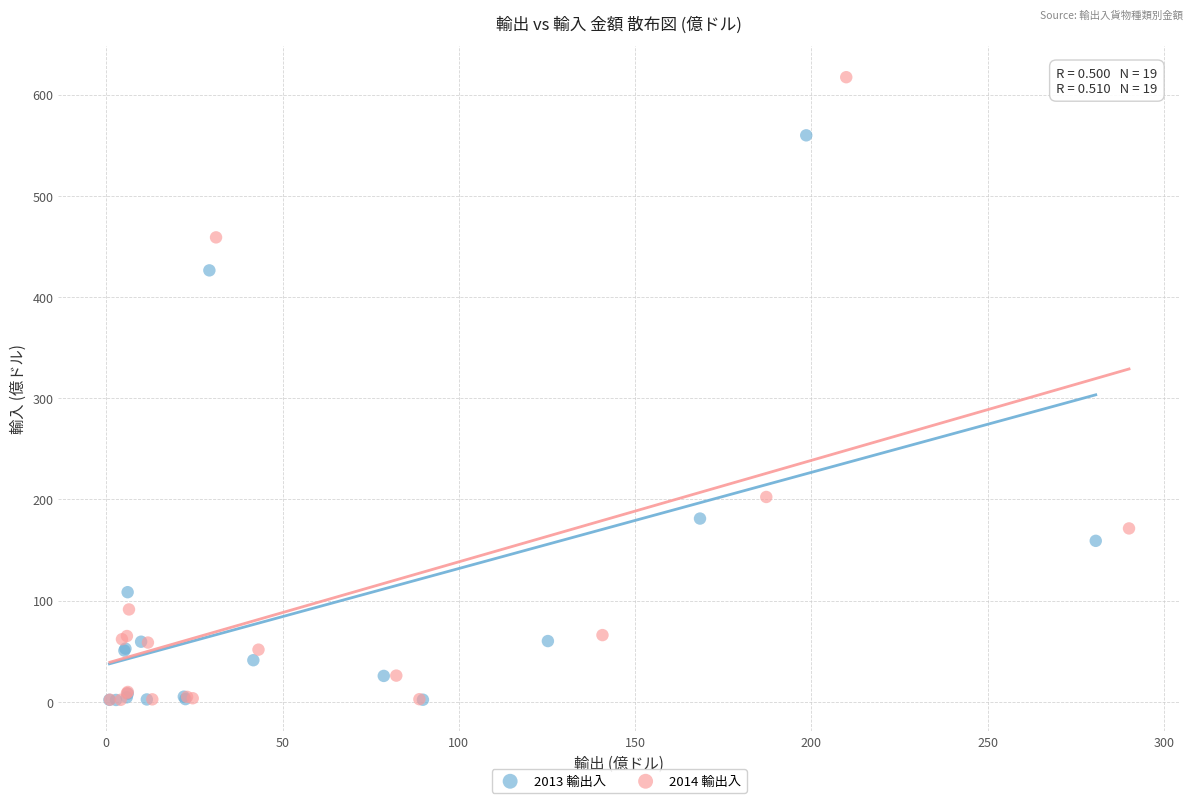

Which series has the widest spread of Y values?

2014 輸出入